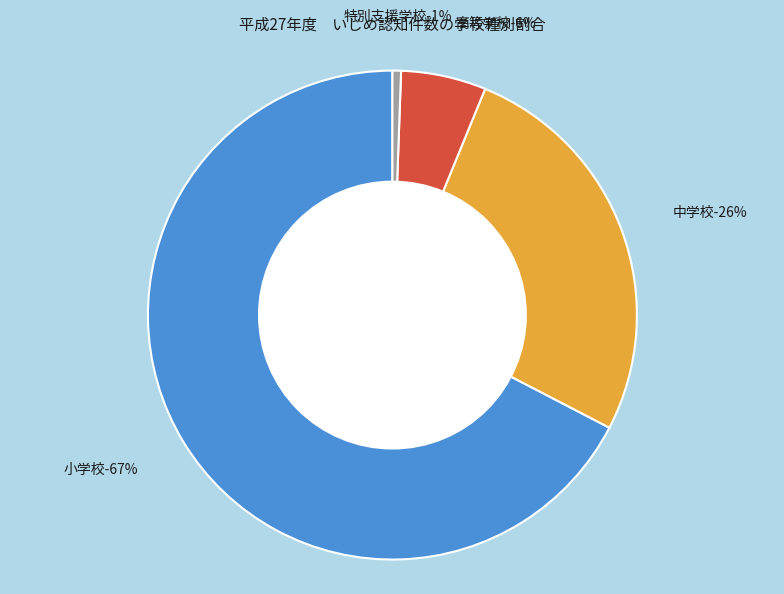

What is the majority slice?

小学校